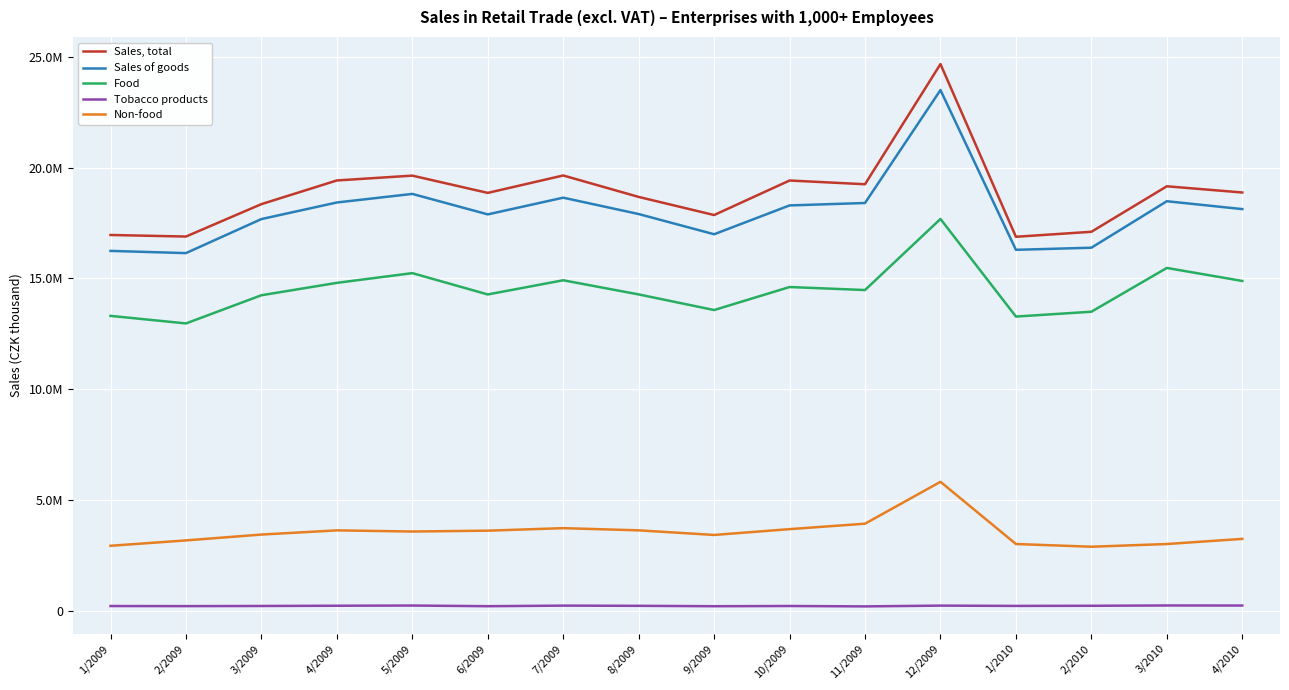

Where is the first local maximum for Tobacco products?

5/2009